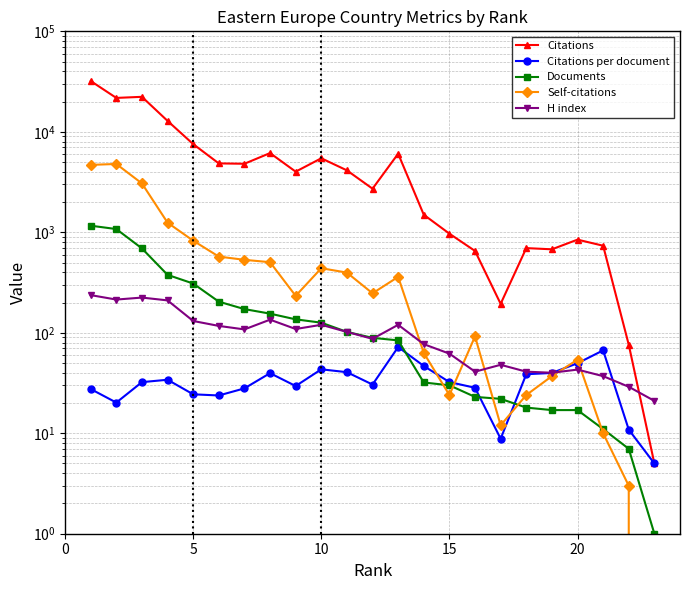

What is the maximum value for Documents?

1163.0